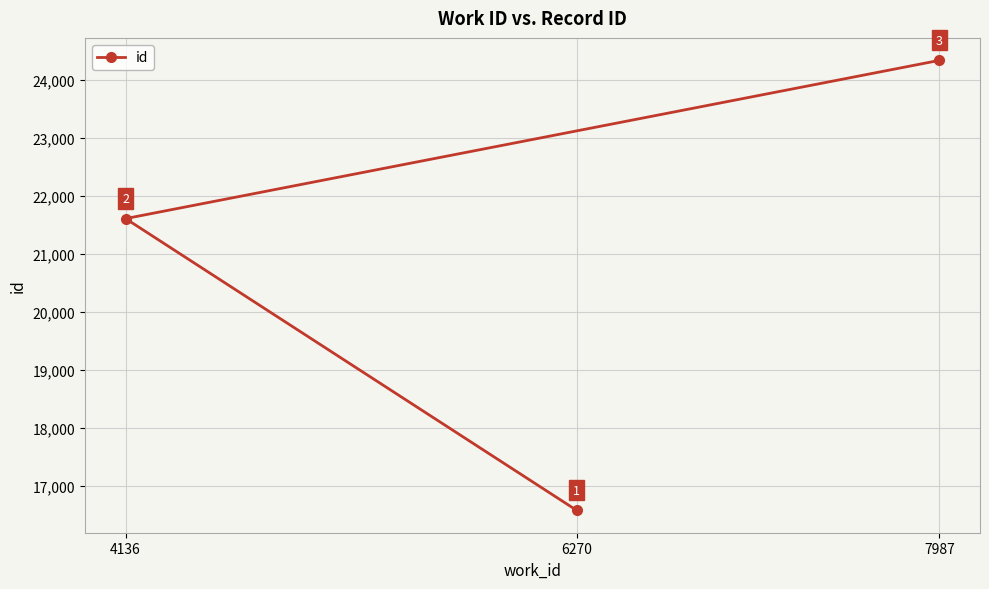

What position from the right is 7987?

1